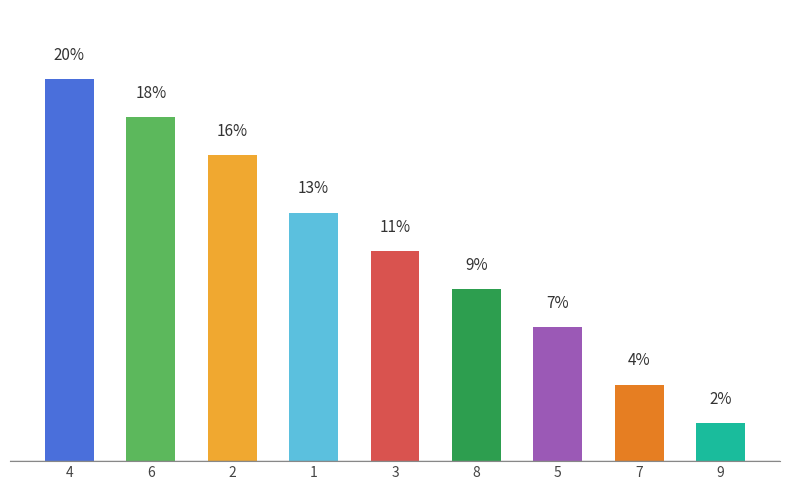

List the labels in order of value, largest first.

4, 6, 2, 1, 3, 8, 5, 7, 9